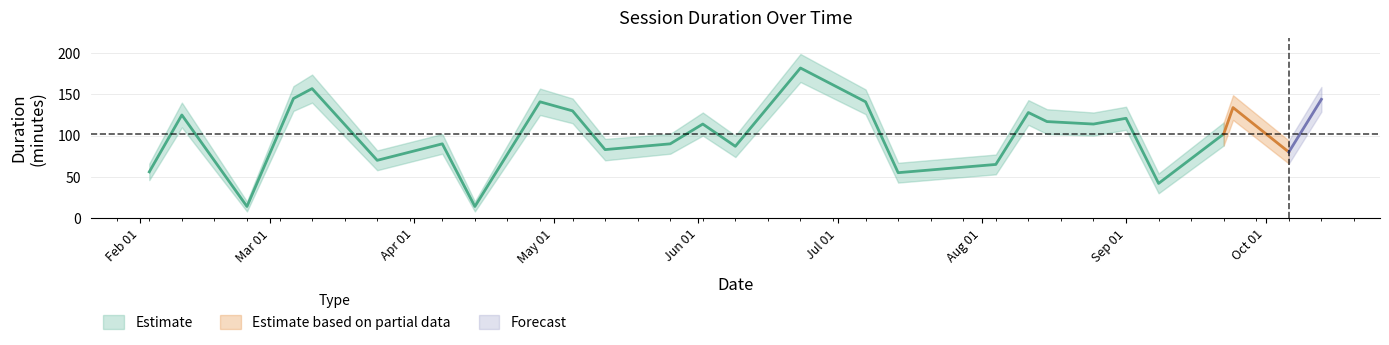

What is the average value of the duration_minutes series?

102